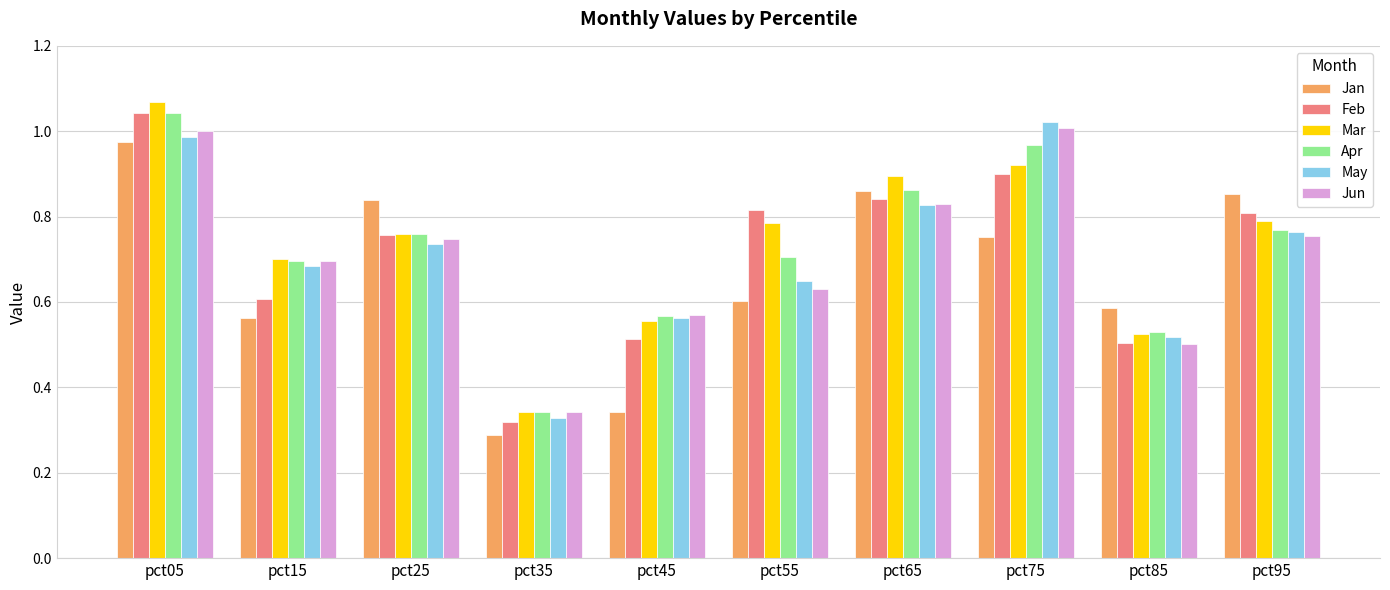

How many bars are there in each group?

6